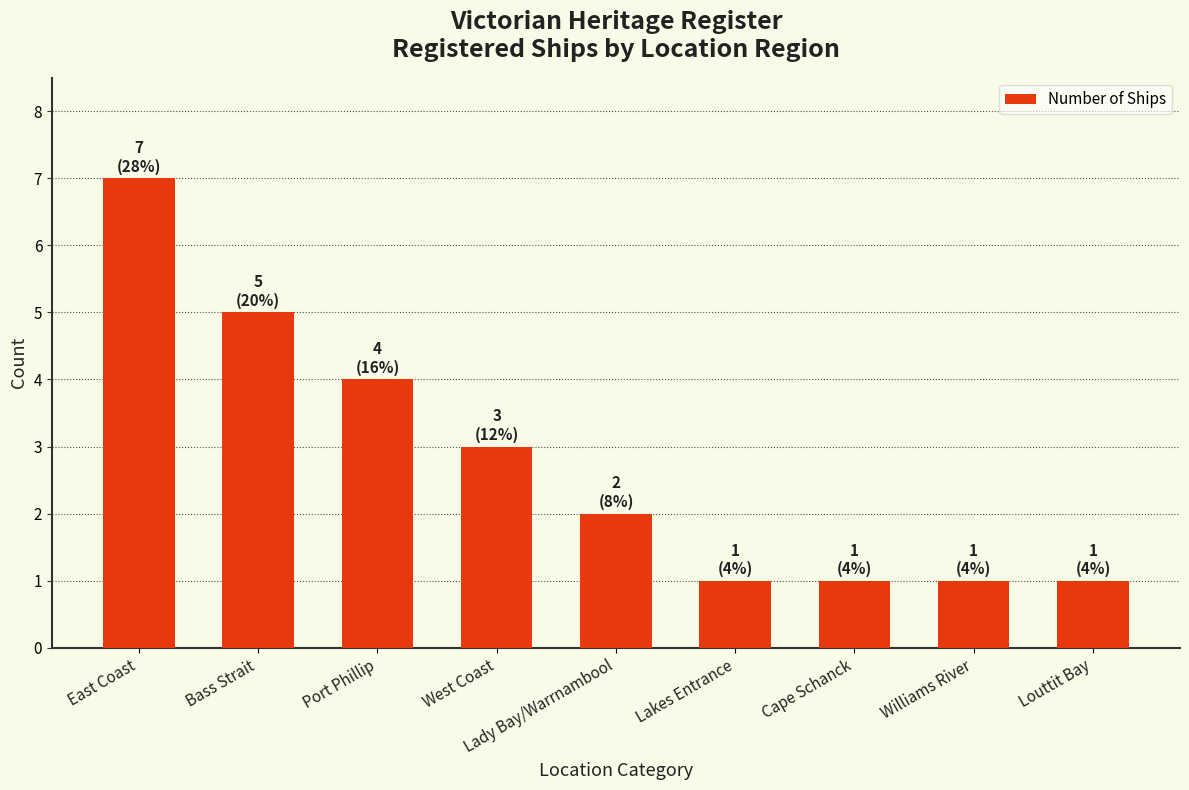

At which label is the value closest to 4?

Port Phillip